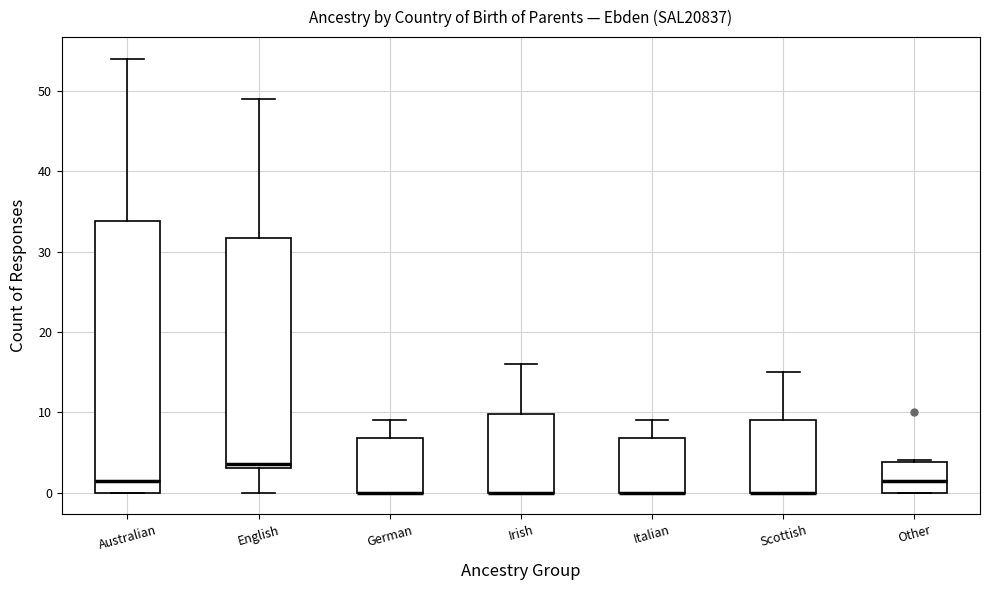

Where does the upper whisker of the box for Scottish end on the y-axis? The values are not printed on the chart, so give them approximately, as read against the axis.

15